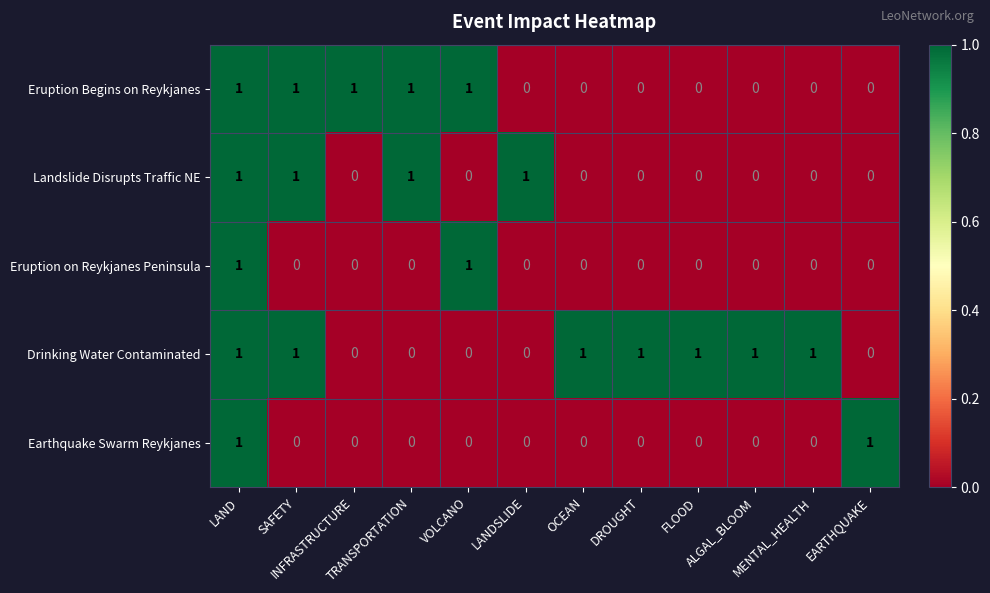

How many Landslide Disrupts Traffic NE values are between 0 and 1?

12